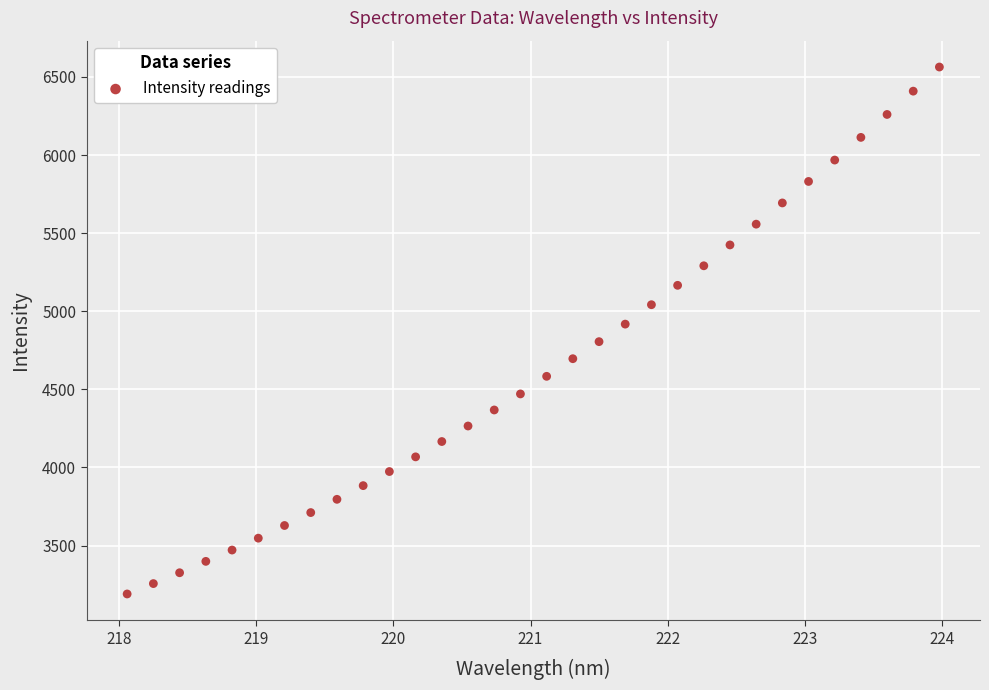

What is the range of Y values (max minus min)?

3373.0